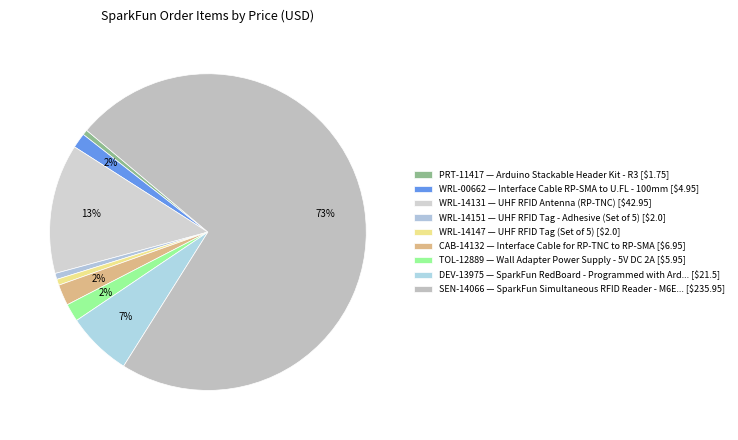

How many segments does this pie chart have?

9